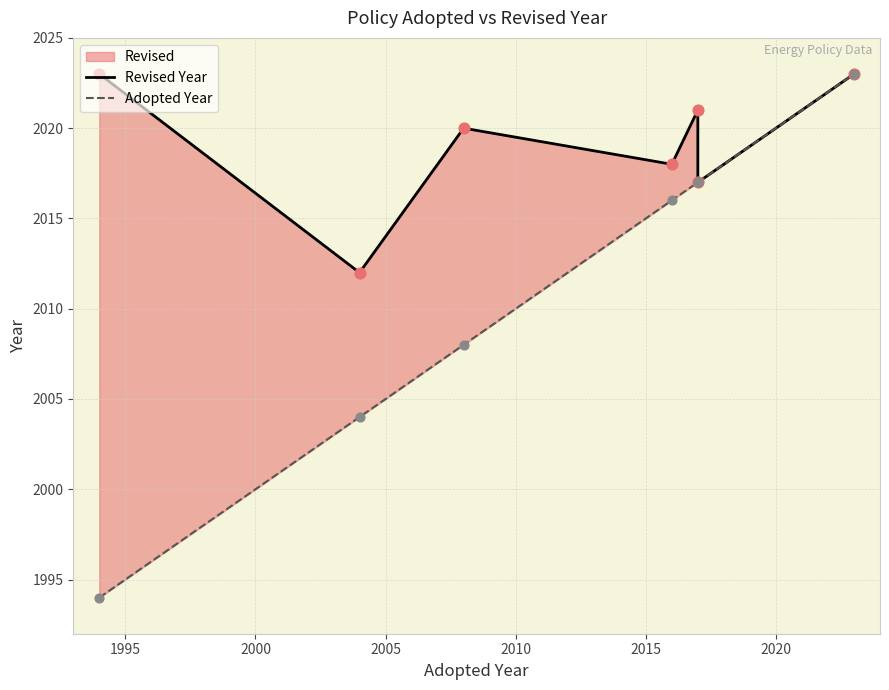

Which series has the widest spread of Y values?

Adopted Year